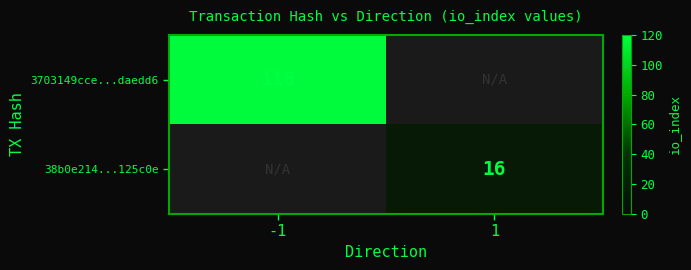

The value of 38b0e214...125c0e at 1 is 26. True or false?

False